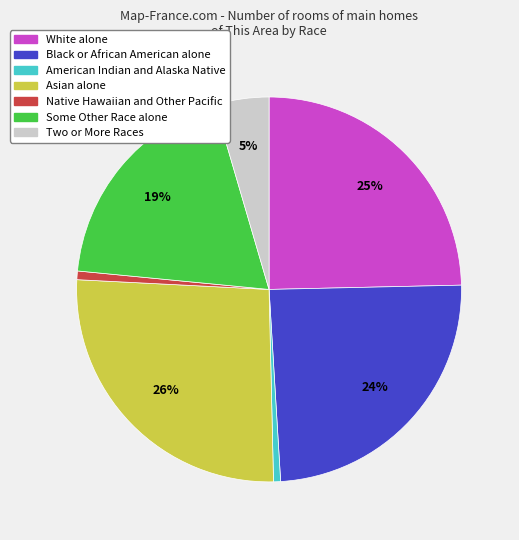

Combined, do Black or African American alone and Some Other Race alone account for over 50%?

No